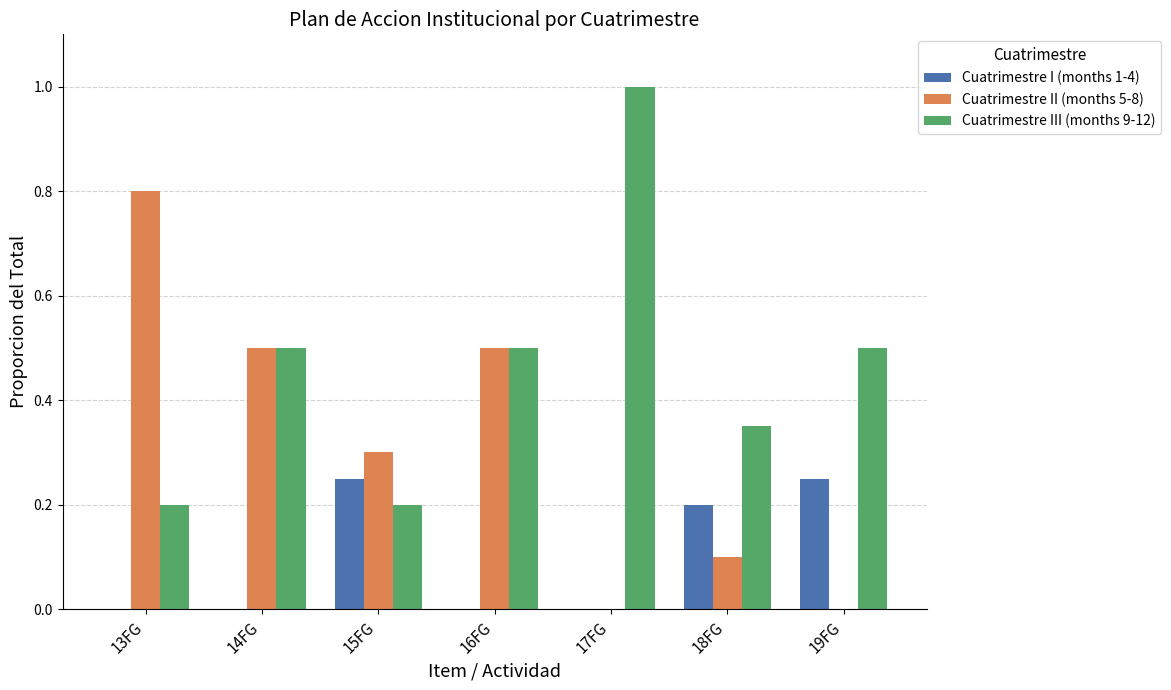

Which category has the highest value in the Cuatrimestre III (months 9-12) series?

17FG